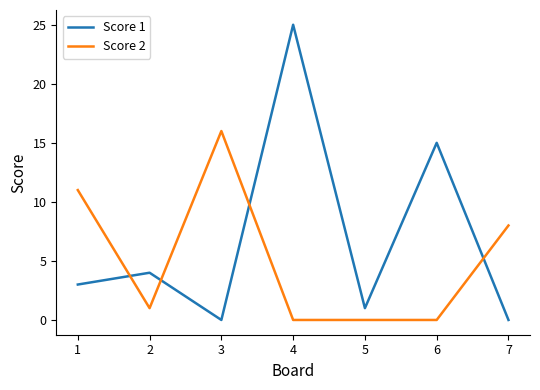

True or false: Score 2 and Score 1 cross at least once.

True